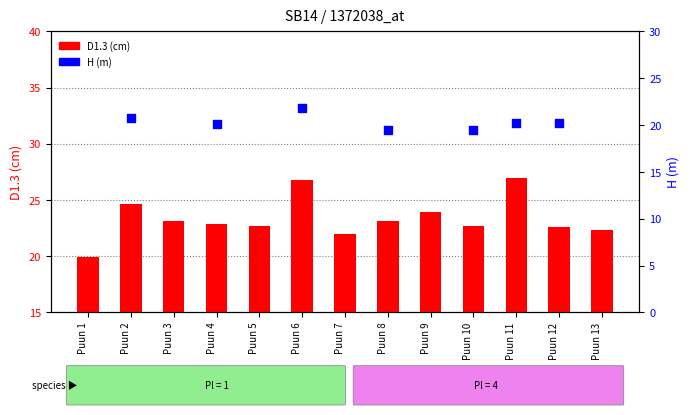

Which series has the largest total across all categories?

D1.3 (cm)